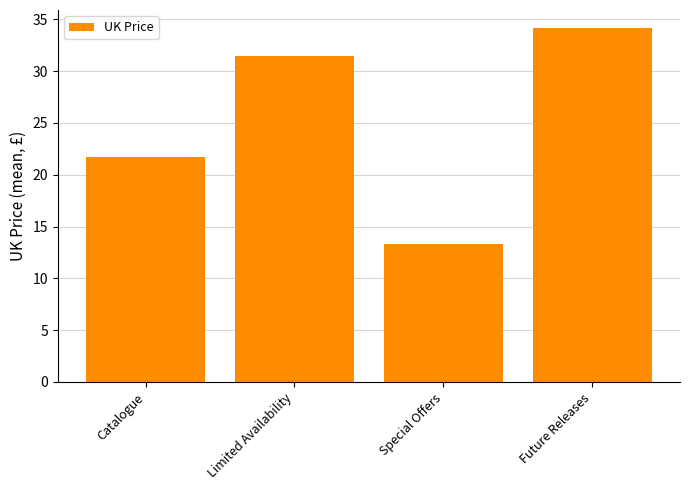

What is the ratio of the value at Limited Availability to the value at Special Offers?

2.4